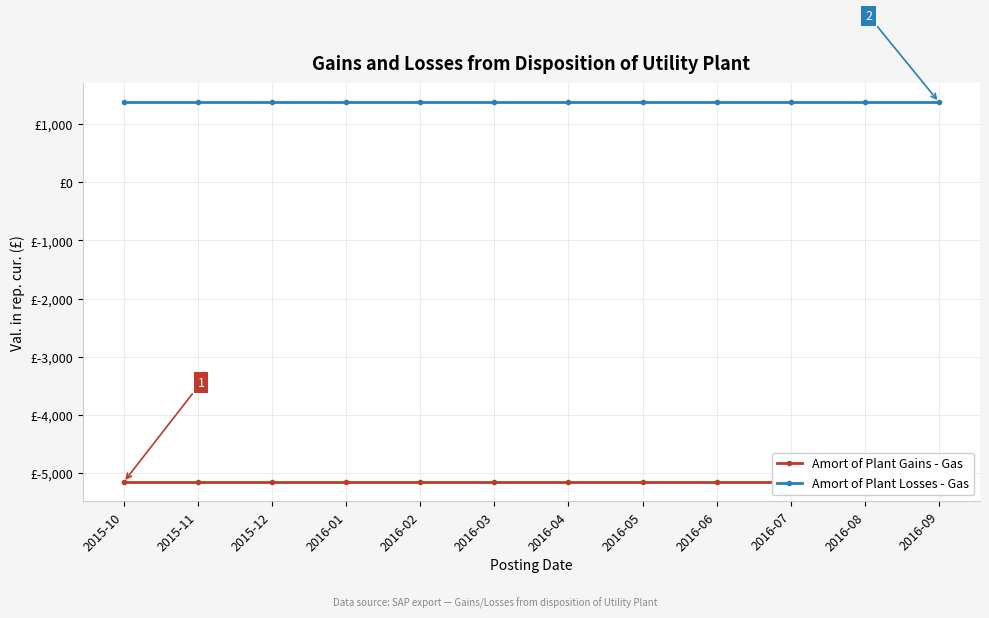

Is it true that Amort of Plant Gains - Gas equals -2386.1 at 2015-10?

False